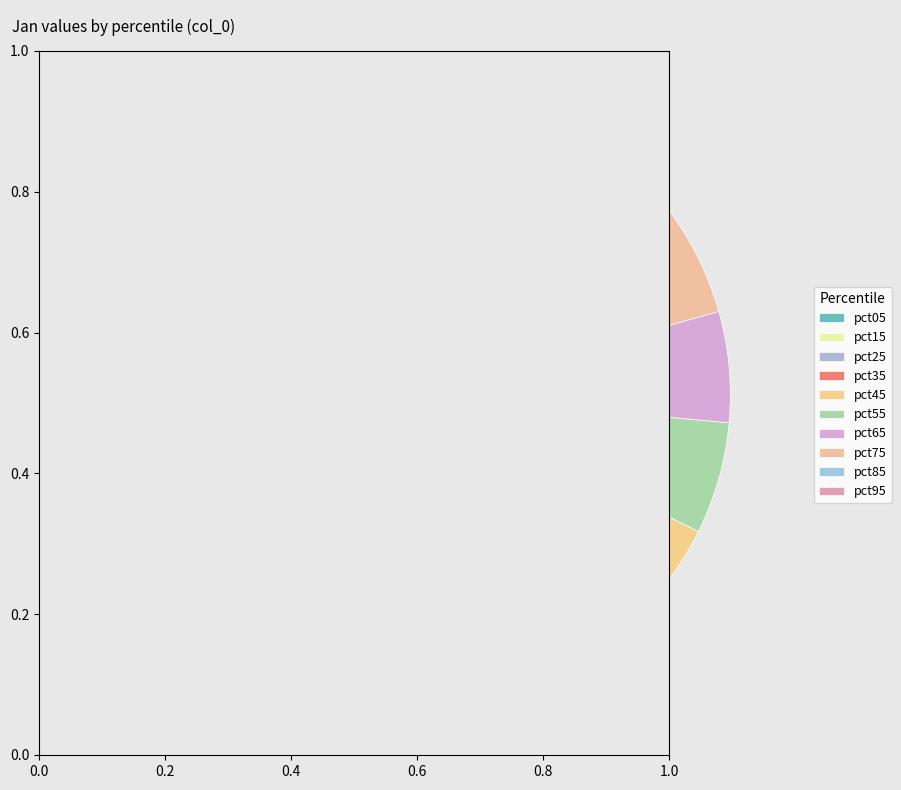

Which category has the smallest portion of the pie?

pct65